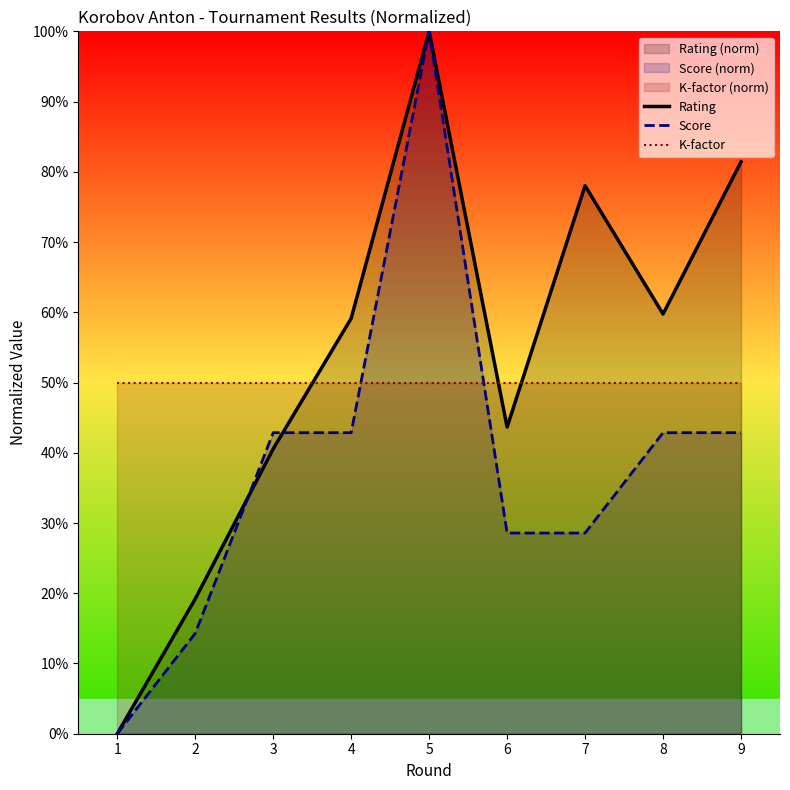

Reading left to right, list all the values displayed in this chart.

Rating: 1=0.0	2=19.2	3=40.6	4=59.1	5=100.0	6=43.7	7=78.0	8=59.8	9=81.4
Score: 1=0.0	2=14.3	3=42.9	4=42.9	5=100.0	6=28.6	7=28.6	8=42.9	9=42.9
K-factor: 1=50.0	2=50.0	3=50.0	4=50.0	5=50.0	6=50.0	7=50.0	8=50.0	9=50.0